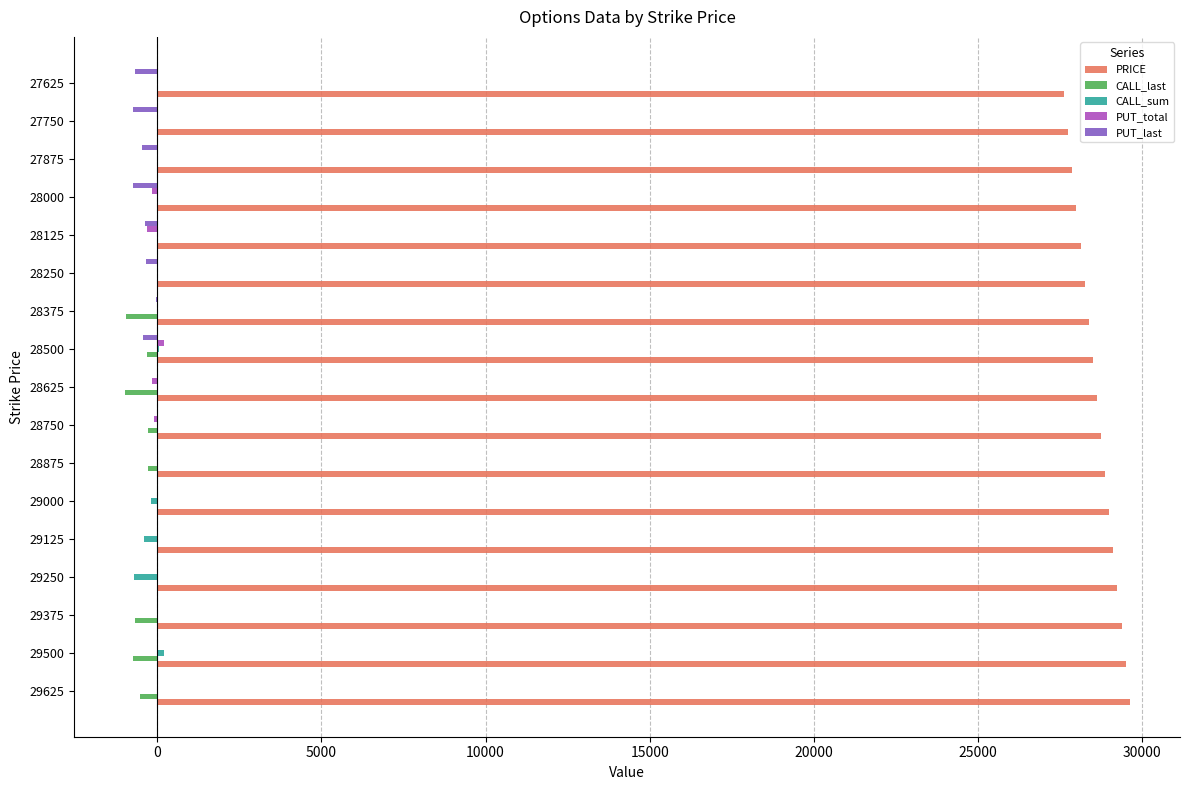

Which series has the largest total across all categories?

PRICE